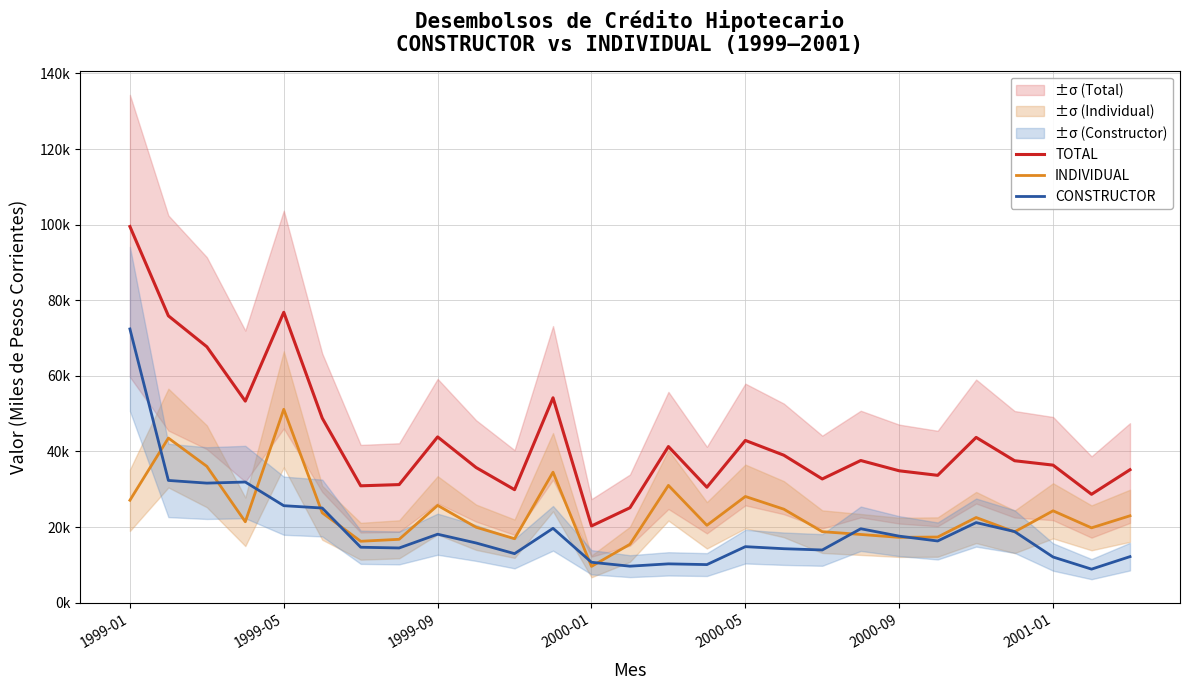

True or false: TOTAL and CONSTRUCTOR cross at least once.

False